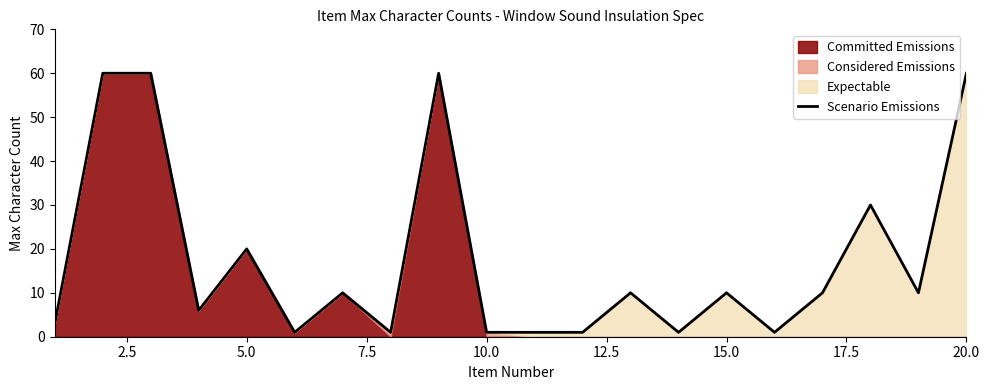

How many points are higher than both their immediate neighbors (excluding endpoints)?

6